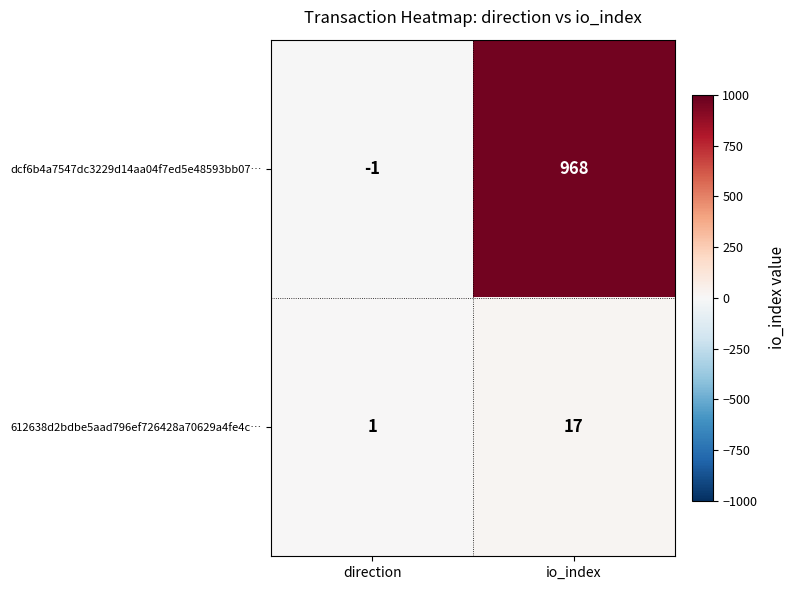

What is the sum of the 612638d2bdbe5aad796ef726428a70629a4fe4c… values at direction and io_index?

18